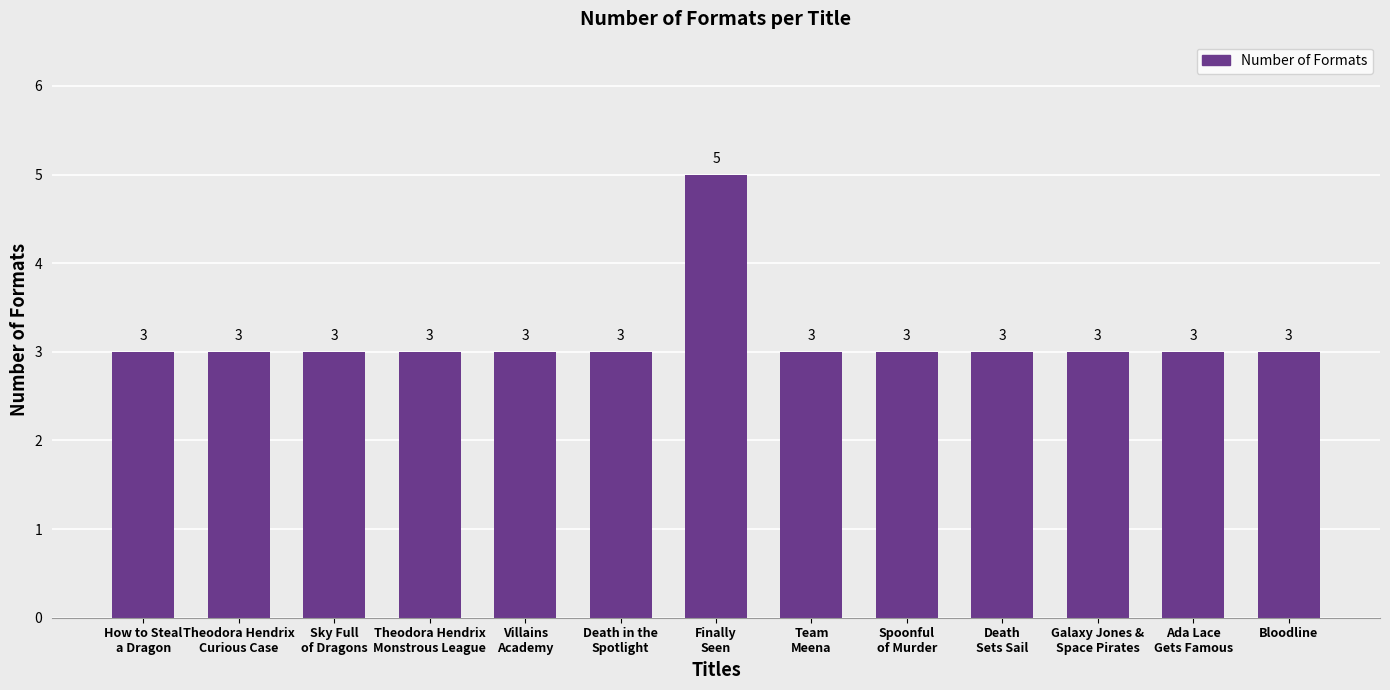

Reading left to right, list all the values displayed in this chart.

3	3	3	3	3	3	5	3	3	3	3	3	3